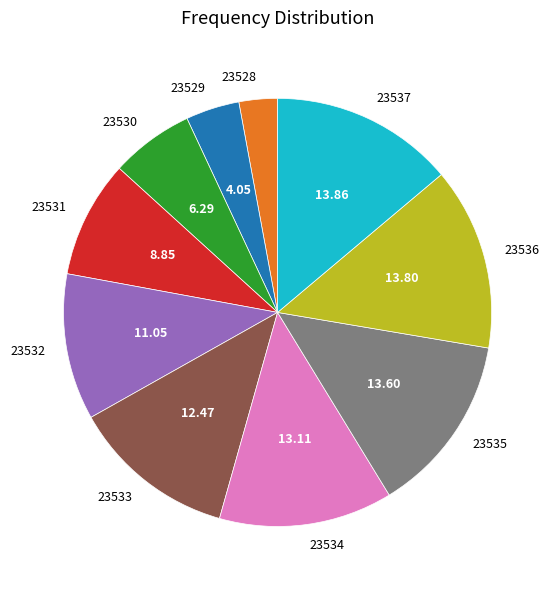

Combined, do 23536 and 23534 account for over 50%?

No